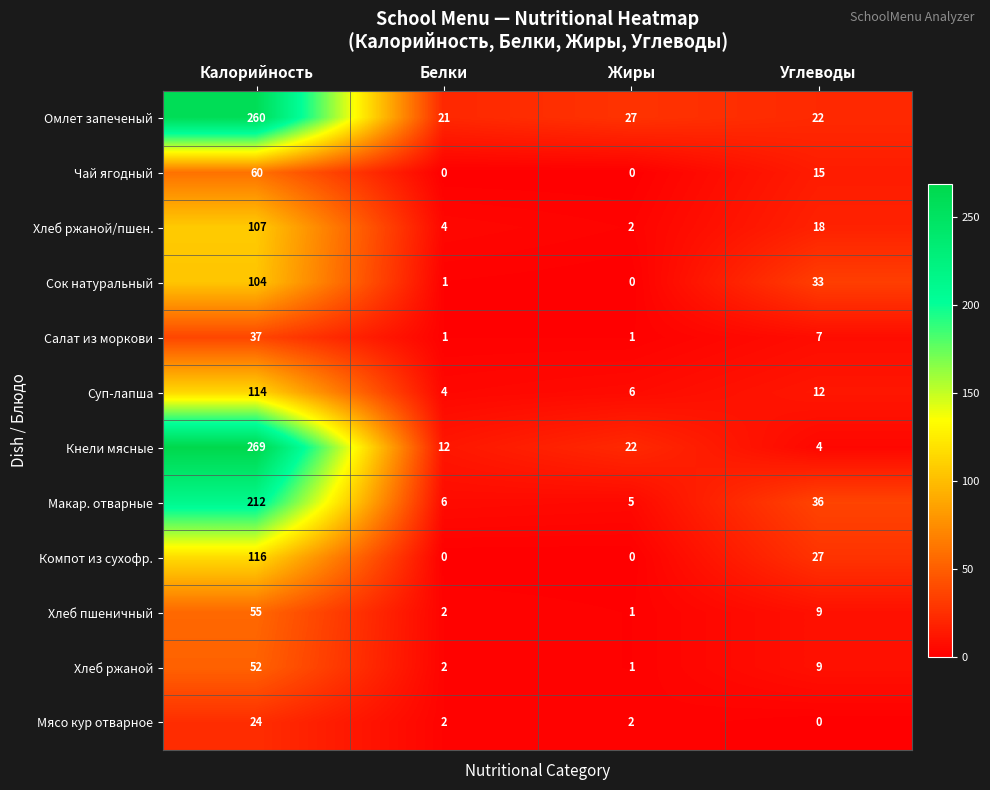

At which category is the sum across all series the highest?

Калорийность